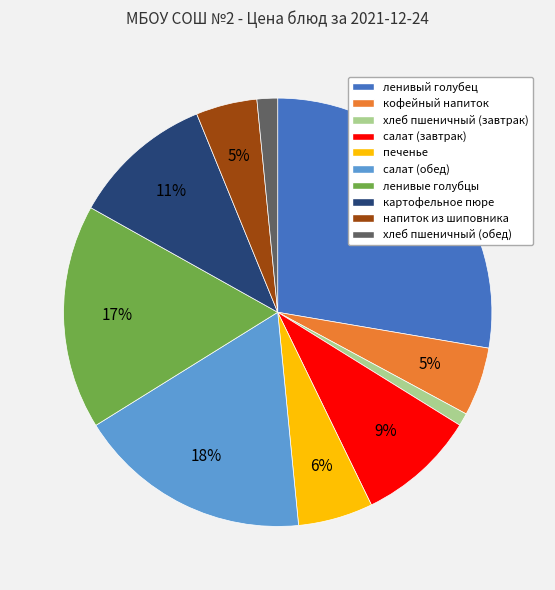

Count the number of slices in the pie.

10